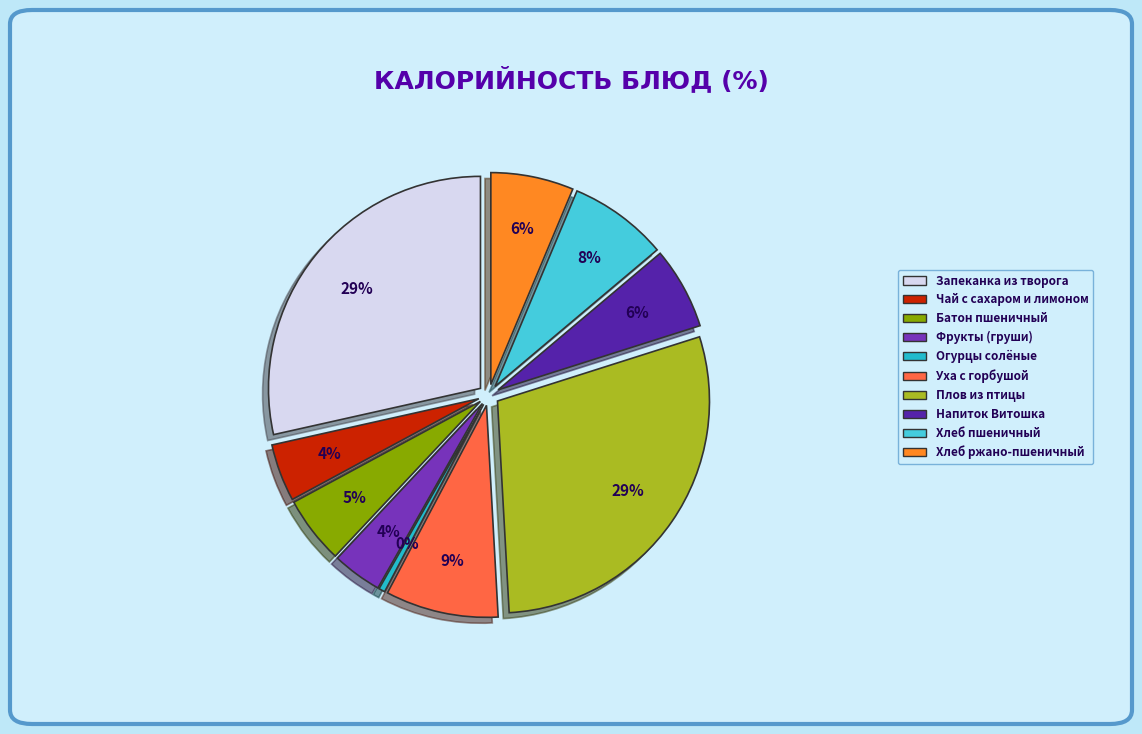

Is there any slice that represents more than half of the pie?

No